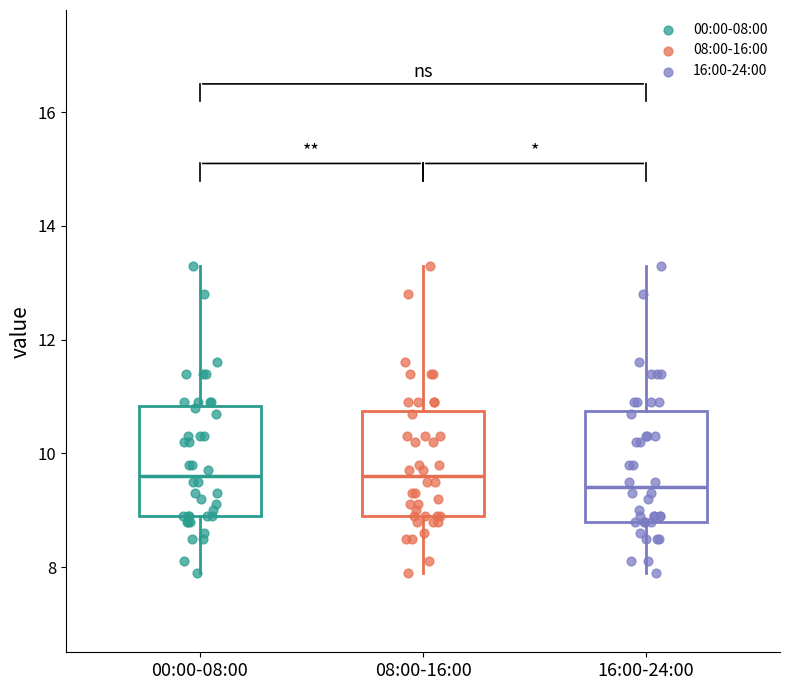

Reading left to right, transcribe this box plot: for each box, give where its median line is, the range the box spans, and where its two whiskers end, as read against the y-axis. The values are not printed on the chart, so give them approximately, as read against the axis.

00:00-08:00: median 9.6, box 9.0 to 10.8, whiskers 8.0 to 13.4
08:00-16:00: median 9.6, box 9.0 to 10.8, whiskers 8.0 to 13.4
16:00-24:00: median 9.4, box 8.8 to 10.8, whiskers 8.0 to 13.4